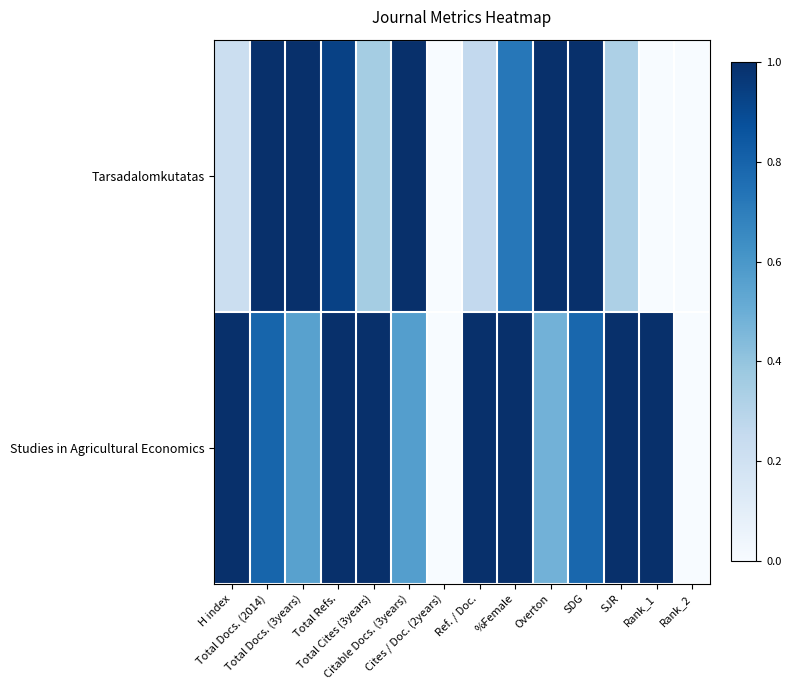

What is the total value across all series at Total Docs. (2014)?

1.8